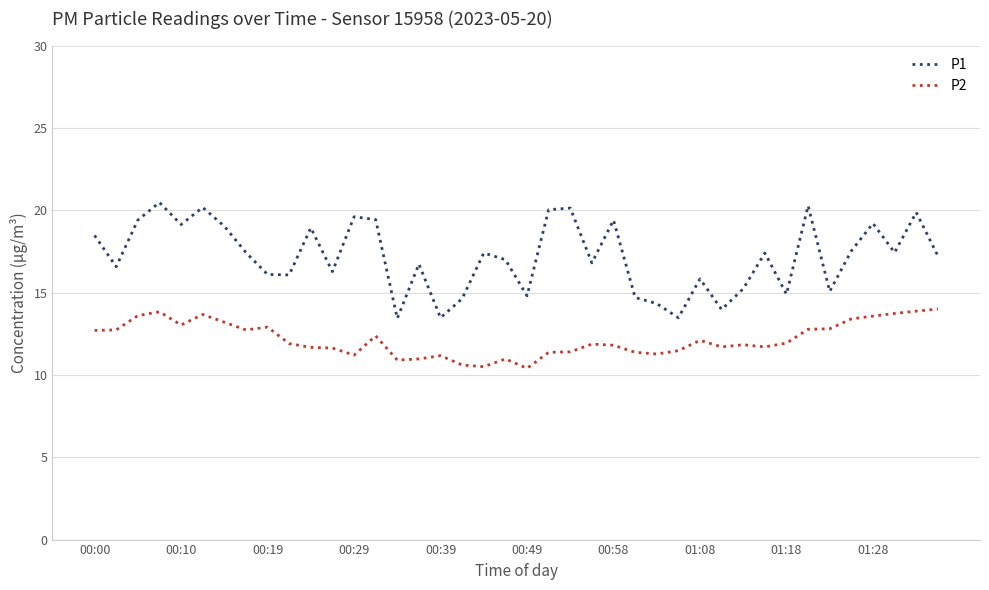

What are all the series names shown in the legend?

P1, P2